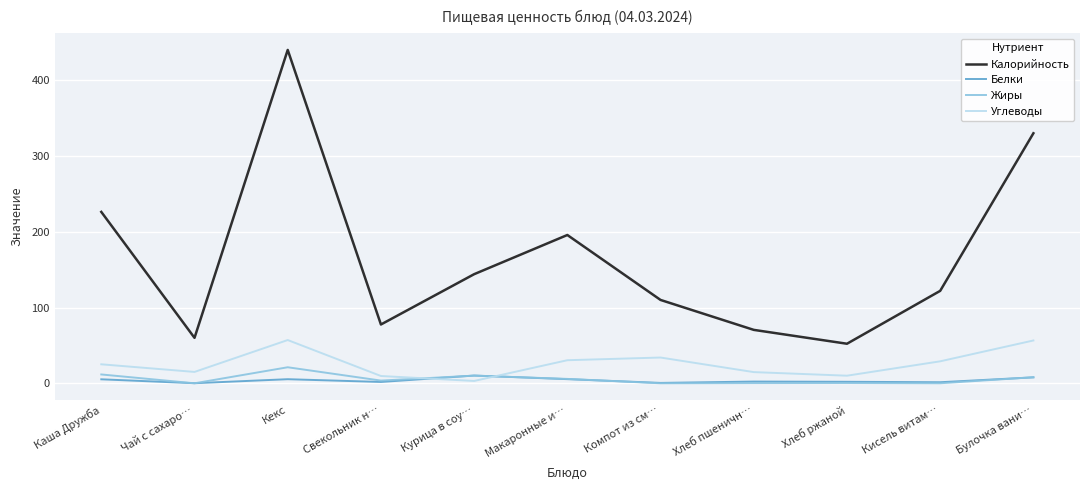

True or false: Белки and Калорийность cross at least once.

False